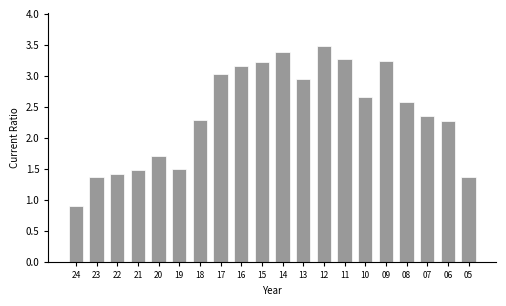

What is the value of the 14th bar from the left?

3.3